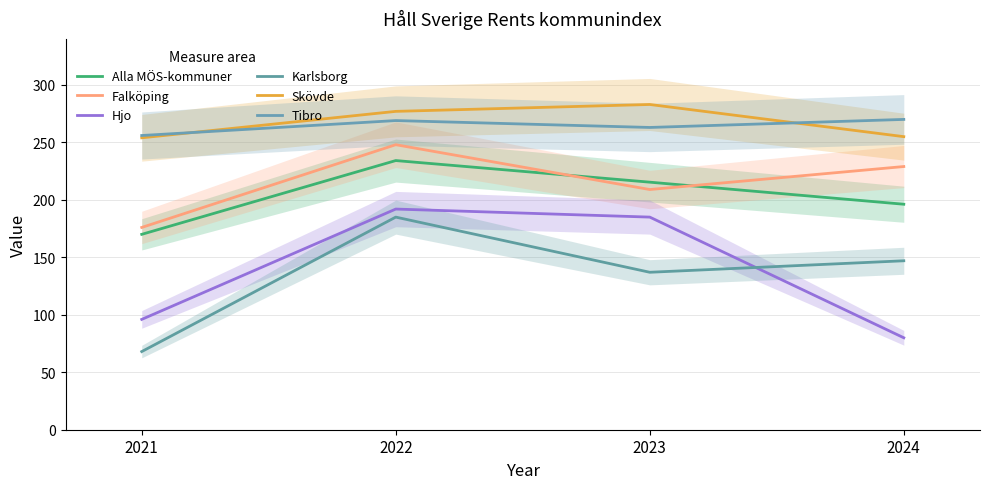

Reading left to right, what are all the values shown in this chart?

Alla MÖS-kommuner: 2021=170.0	2022=234.2	2023=215.4	2024=196.2
Falköping: 2021=176.0	2022=248.0	2023=209.0	2024=229.0
Hjo: 2021=96.0	2022=192.0	2023=185.0	2024=80.0
Karlsborg: 2021=68.0	2022=185.0	2023=137.0	2024=147.0
Skövde: 2021=254.0	2022=277.0	2023=283.0	2024=255.0
Tibro: 2021=256.0	2022=269.0	2023=263.0	2024=270.0